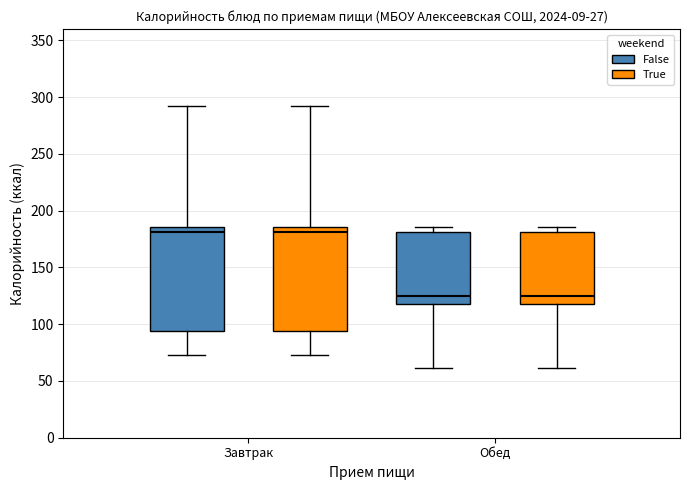

Reading left to right, read every box against the y-axis: the position of its median line, the range the box covers, and the ends of its whiskers. The values are not printed on the chart, so give them approximately, as read against the axis.

Завтрак (False): median 180, box 95 to 185, whiskers 75 to 290
Завтрак (True): median 180, box 95 to 185, whiskers 75 to 290
Обед (False): median 125, box 120 to 180, whiskers 60 to 185
Обед (True): median 125, box 120 to 180, whiskers 60 to 185